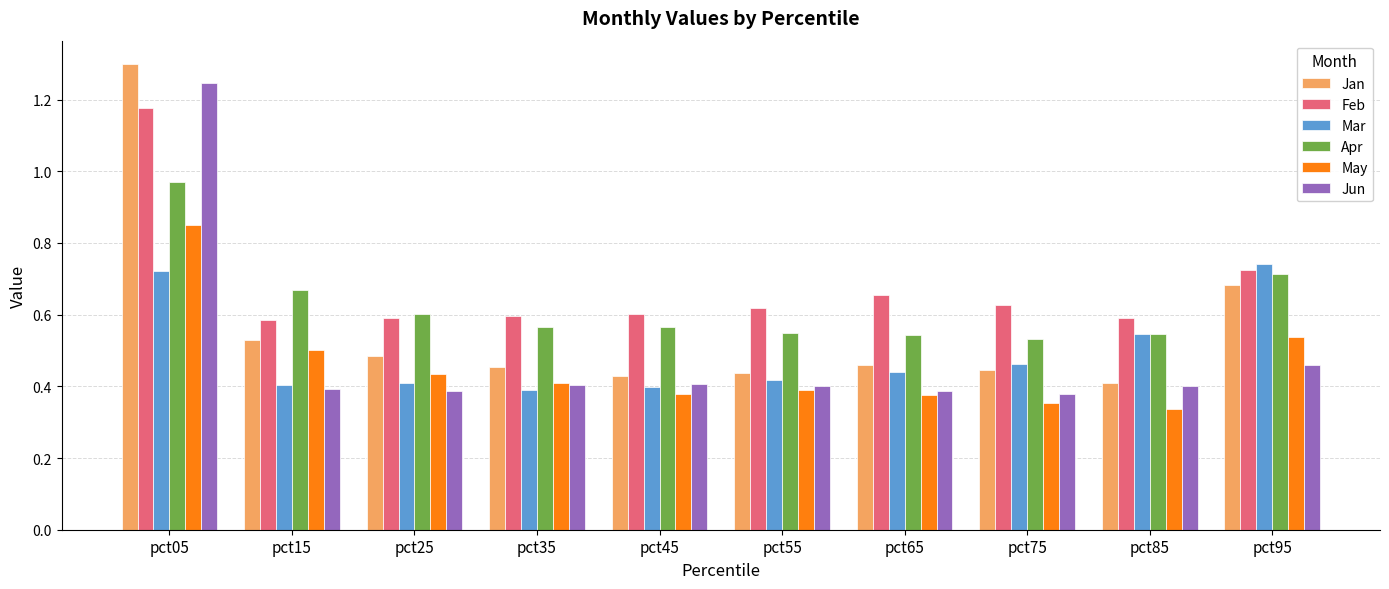

At how many categories does at least one series exceed 1?

1